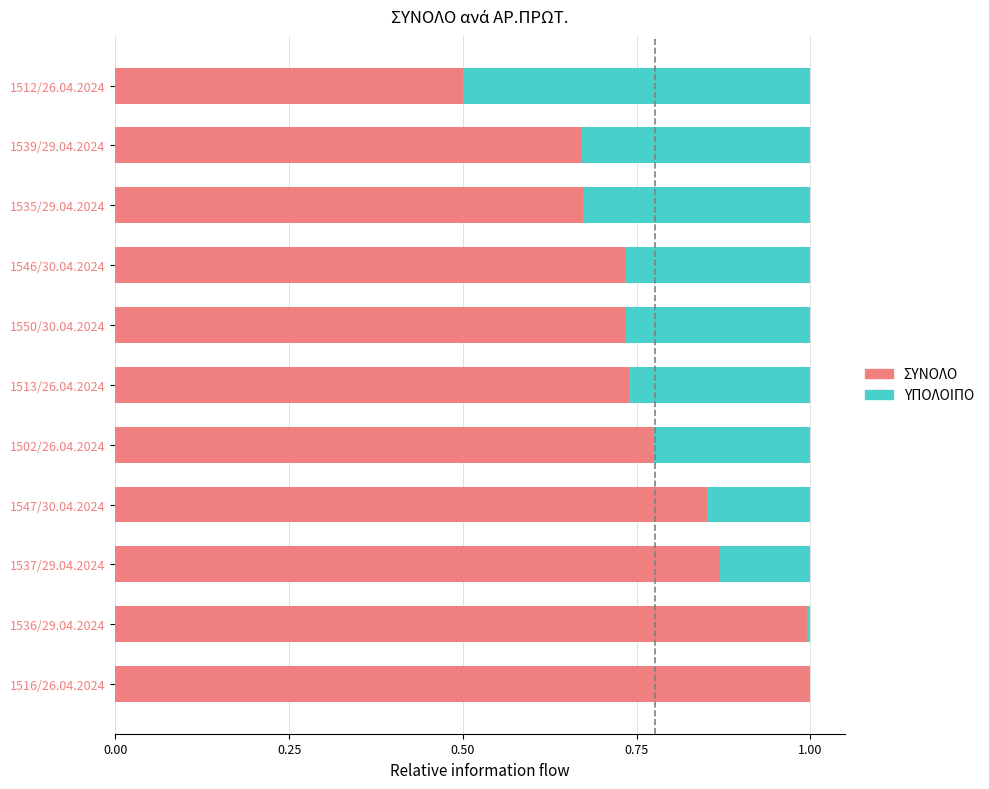

What is the maximum value for ΣΥΝΟΛΟ?

1.0